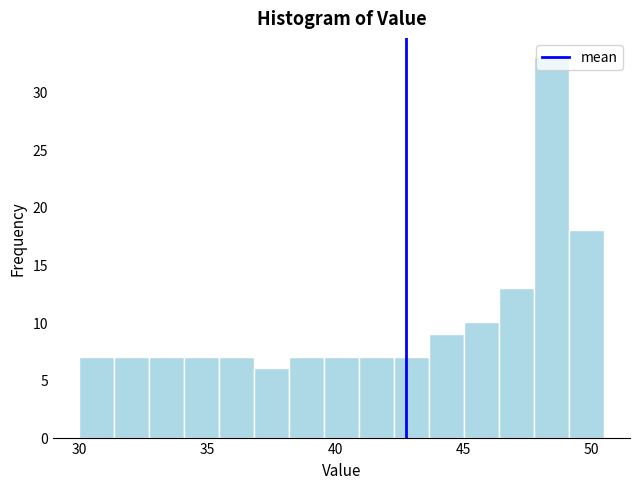

Read against the x-axis, roughly where is the centre of the tallest bar?

48.5